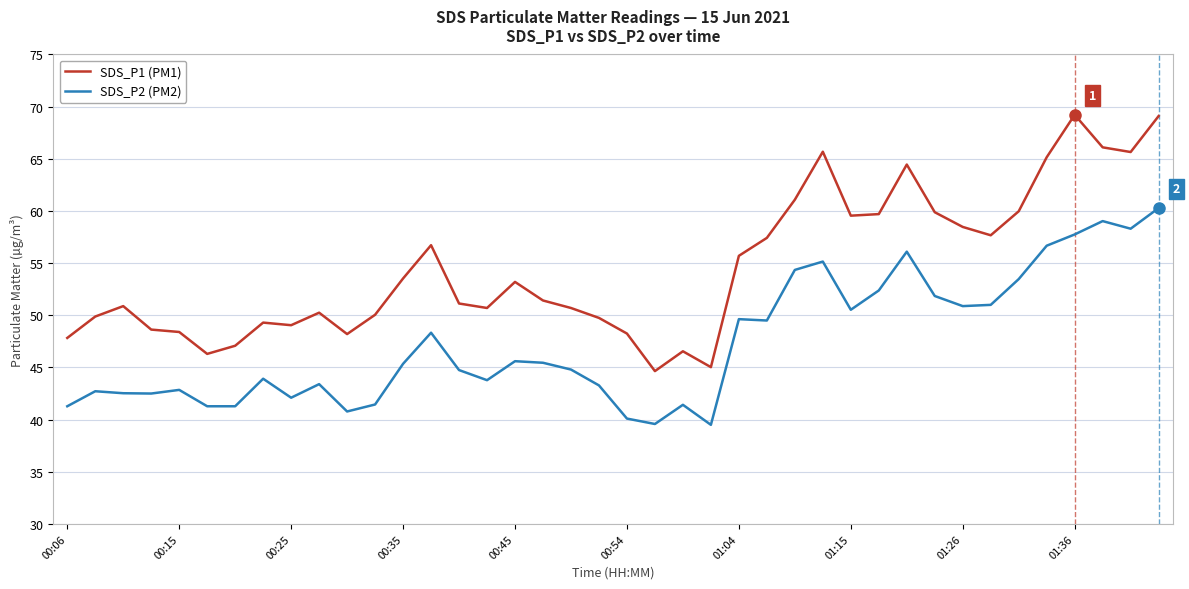

True or false: SDS_P2 (PM2) and SDS_P1 (PM1) intersect in this chart.

False